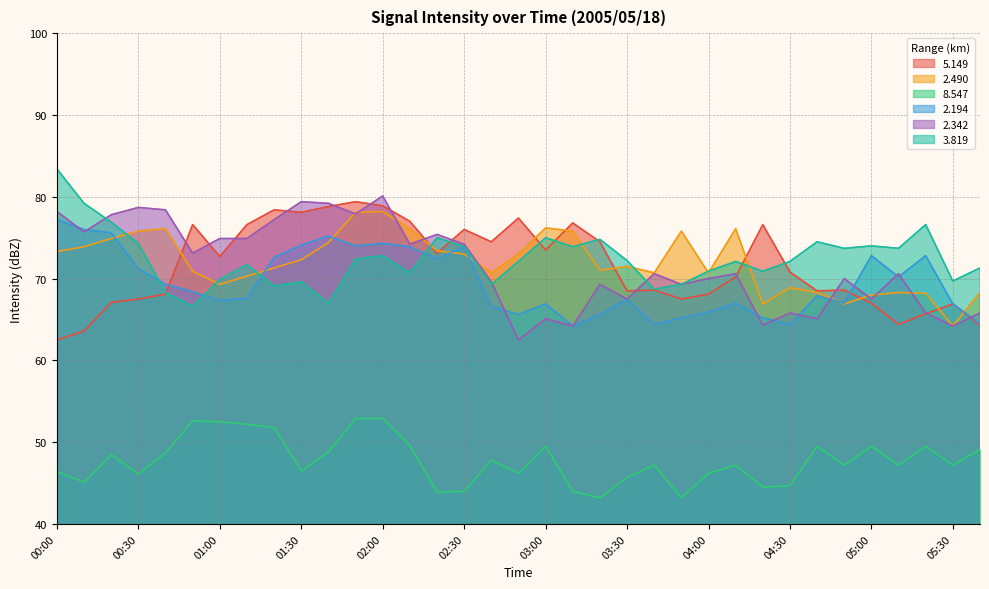

What position from the right is 05:20?

3